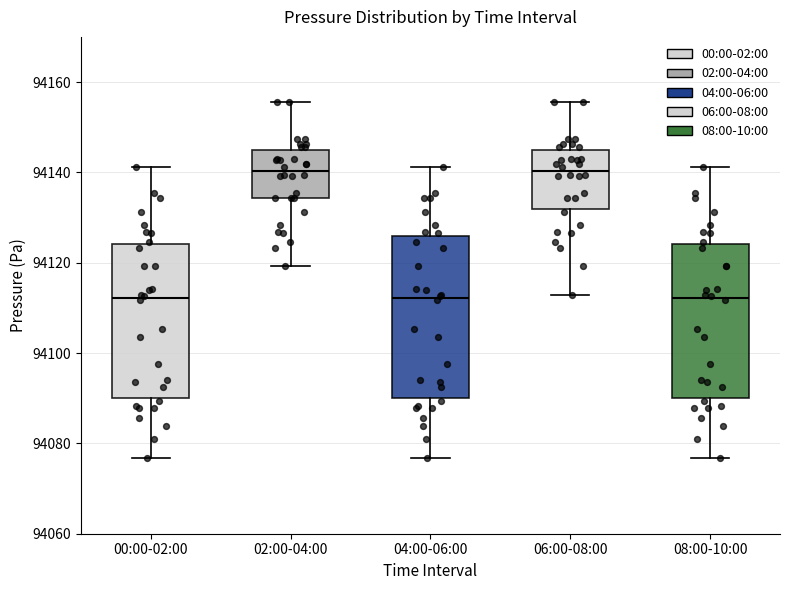

Reading left to right, transcribe this box plot: for each box, give where its median line is, the range the box spans, and where its two whiskers end, as read against the y-axis. The values are not printed on the chart, so give them approximately, as read against the axis.

00:00-02:00: median 94112, box 94090 to 94124, whiskers 94076 to 94142
02:00-04:00: median 94140, box 94134 to 94146, whiskers 94120 to 94156
04:00-06:00: median 94112, box 94090 to 94126, whiskers 94076 to 94142
06:00-08:00: median 94140, box 94132 to 94146, whiskers 94112 to 94156
08:00-10:00: median 94112, box 94090 to 94124, whiskers 94076 to 94142